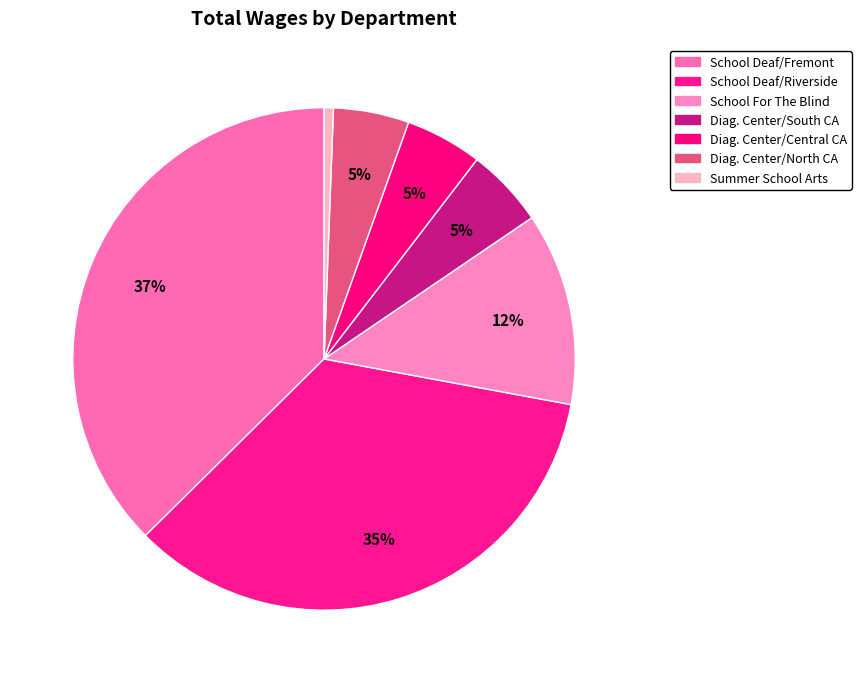

What is the largest slice in the pie chart?

School Deaf/Fremont